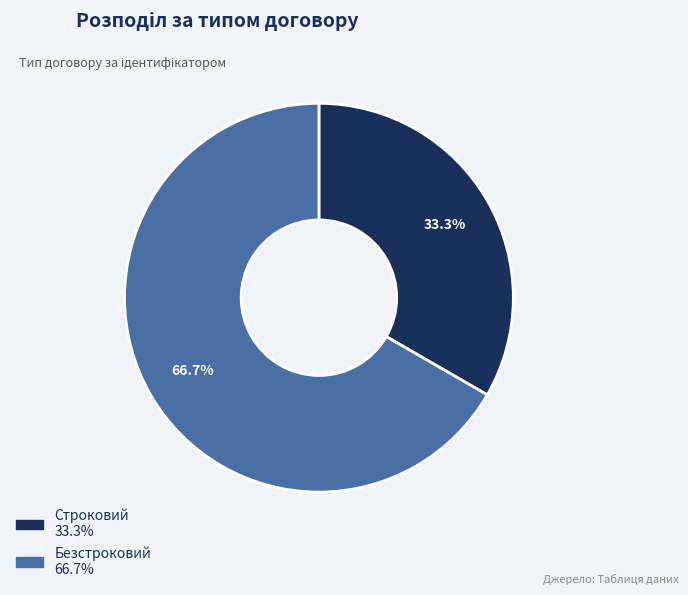

Does Безстроковий account for over 50% of the chart?

Yes